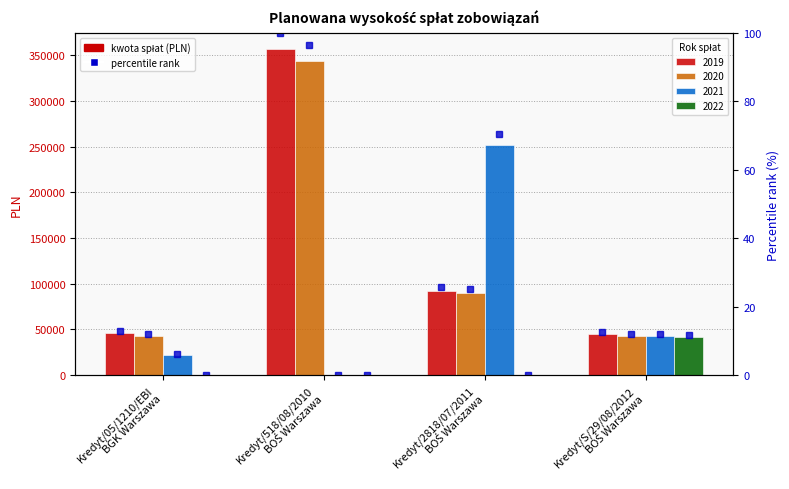

Rank the categories by value from highest to lowest.

Kredyt/518/08/2010
BOŚ Warszawa, Kredyt/2818/07/2011
BOŚ Warszawa, Kredyt/05/1210/EBI
BGK Warszawa, Kredyt/S/29/08/2012
BOŚ Warszawa